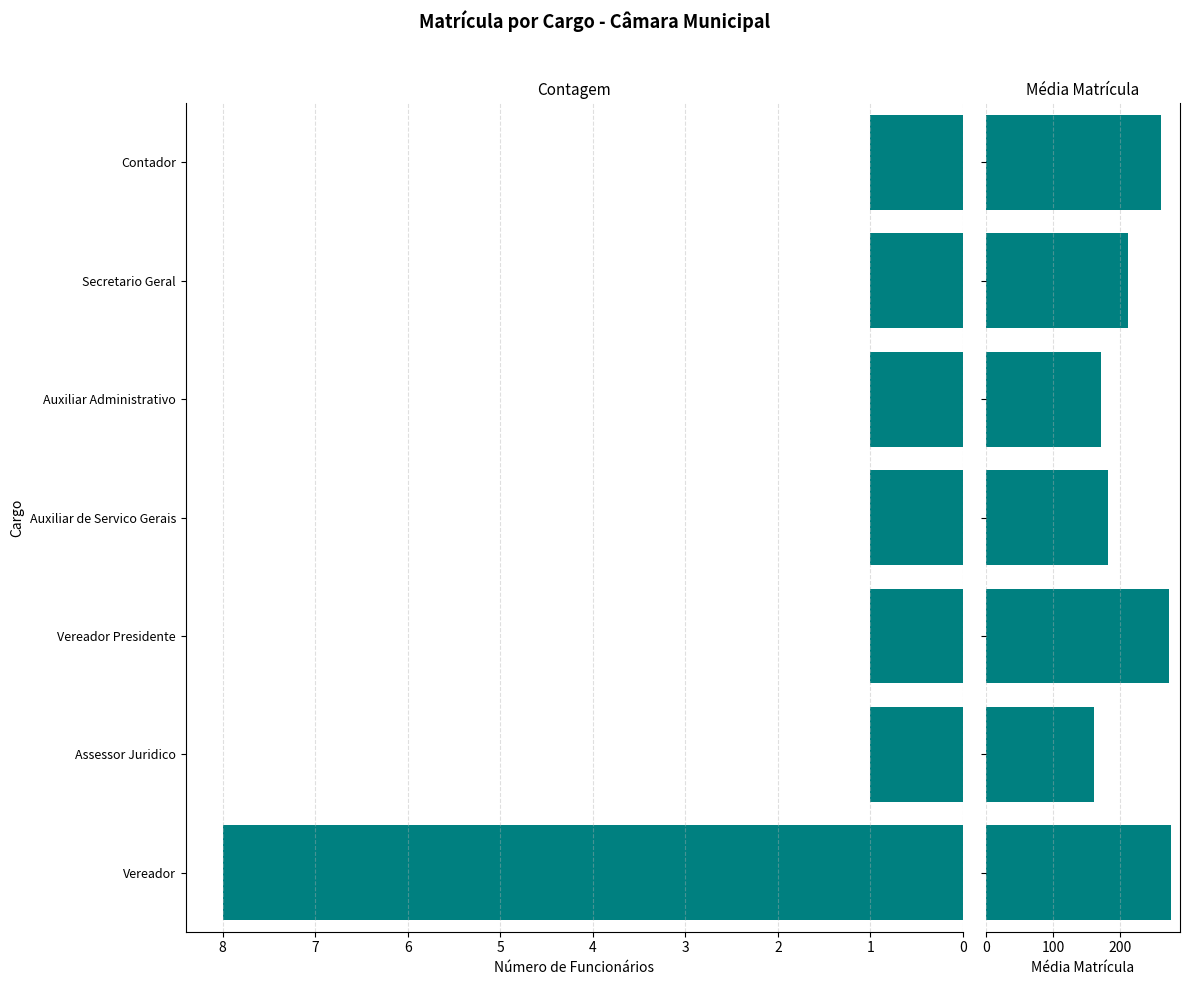

Is the value of Média Matrícula at Vereador greater than the value of Contagem at Vereador Presidente?

Yes